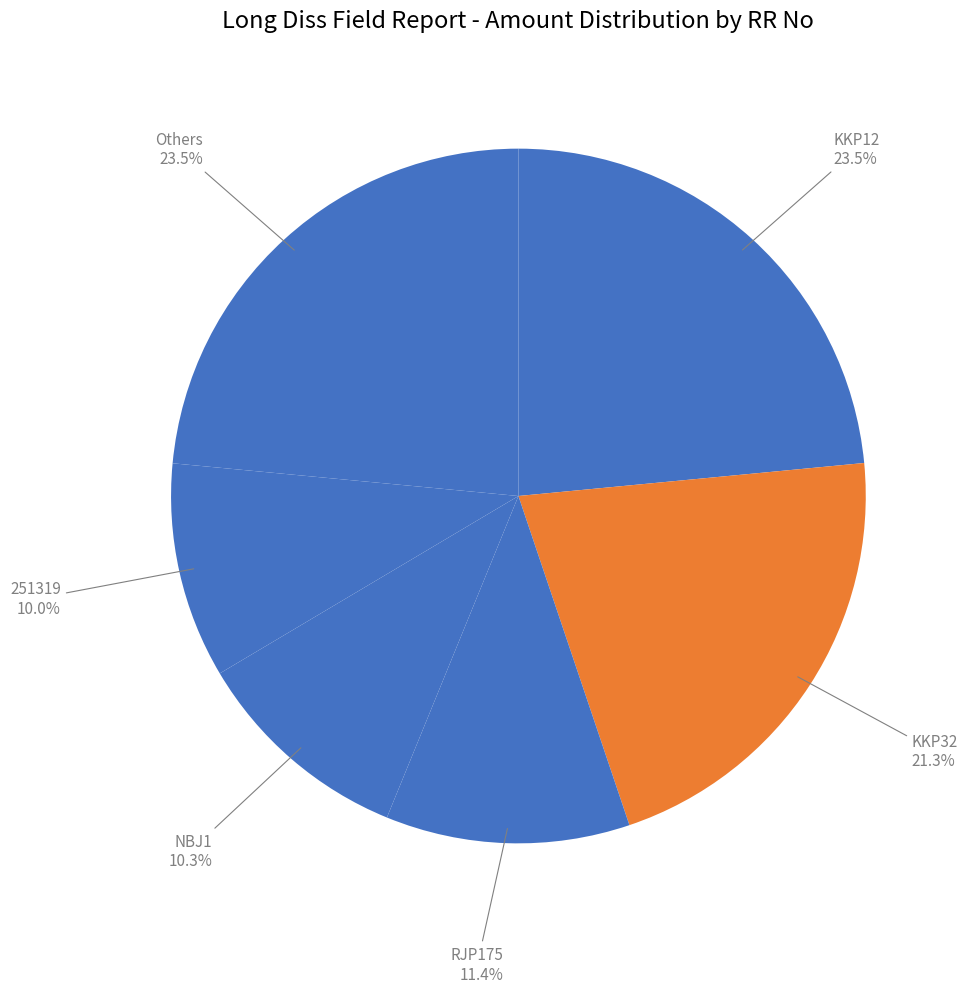

How many slices are in this pie chart?

6